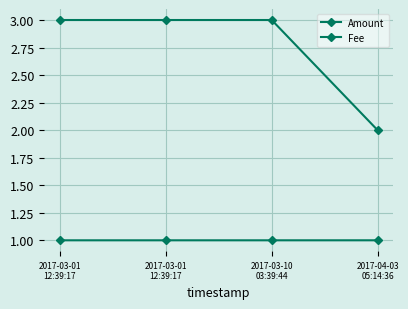

How many lines are shown in the chart?

2